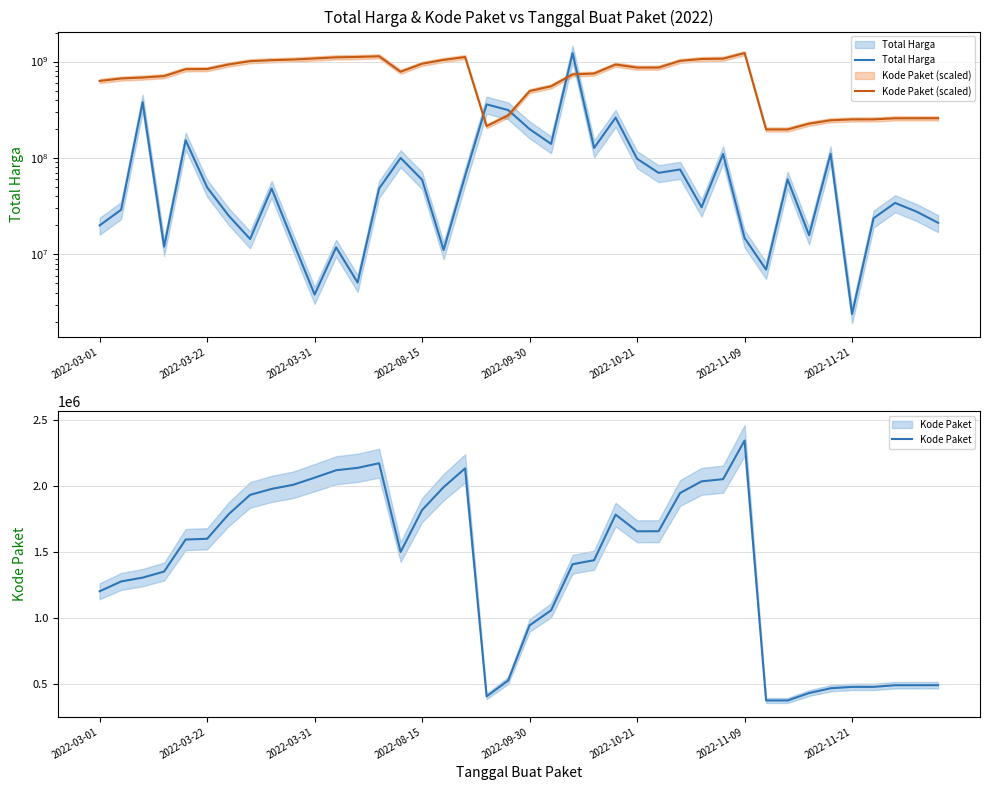

At which label does Kode Paket reach its minimum?

31